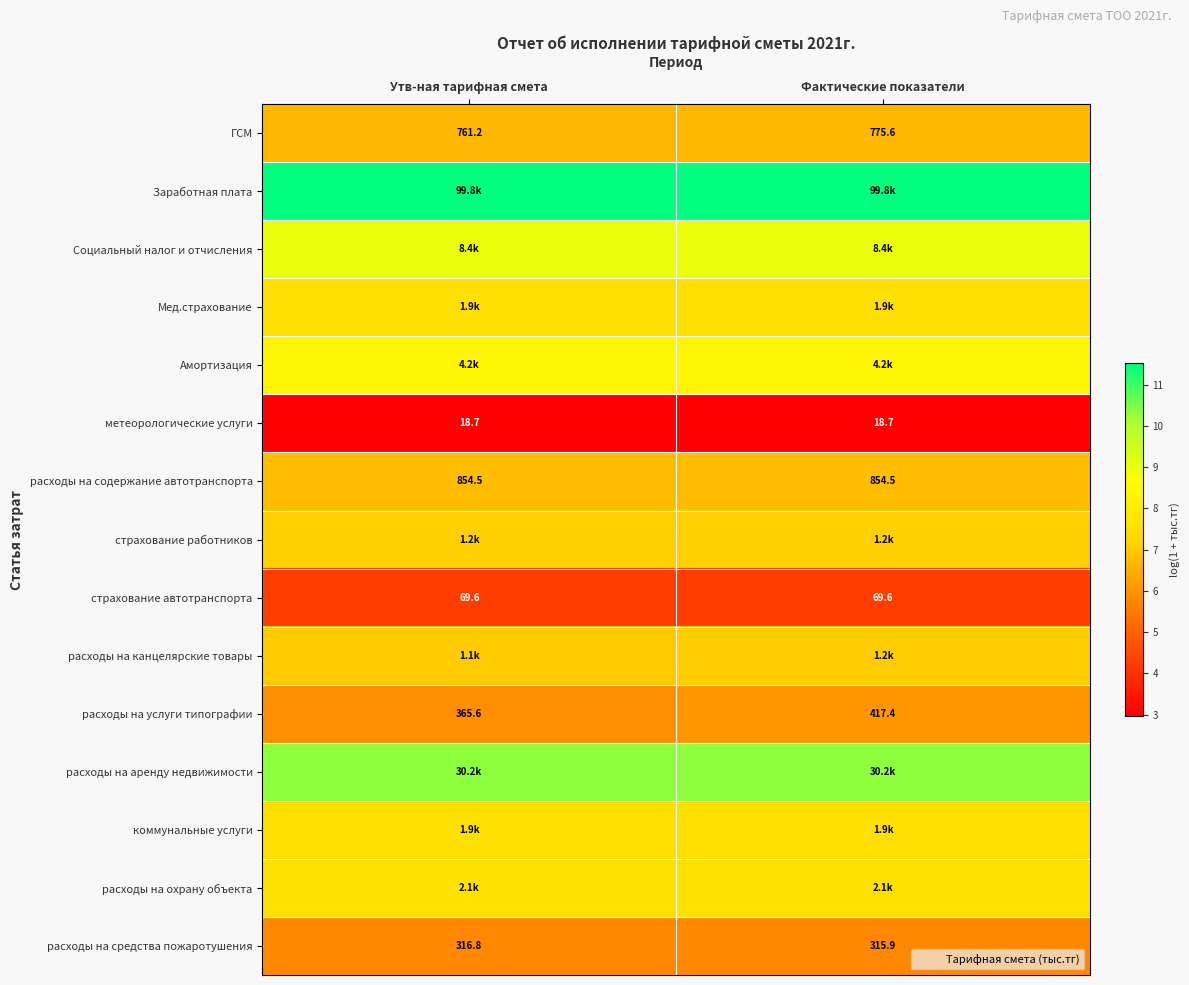

At which label is расходы на средства пожаротушения closest to 316?

Фактические показатели